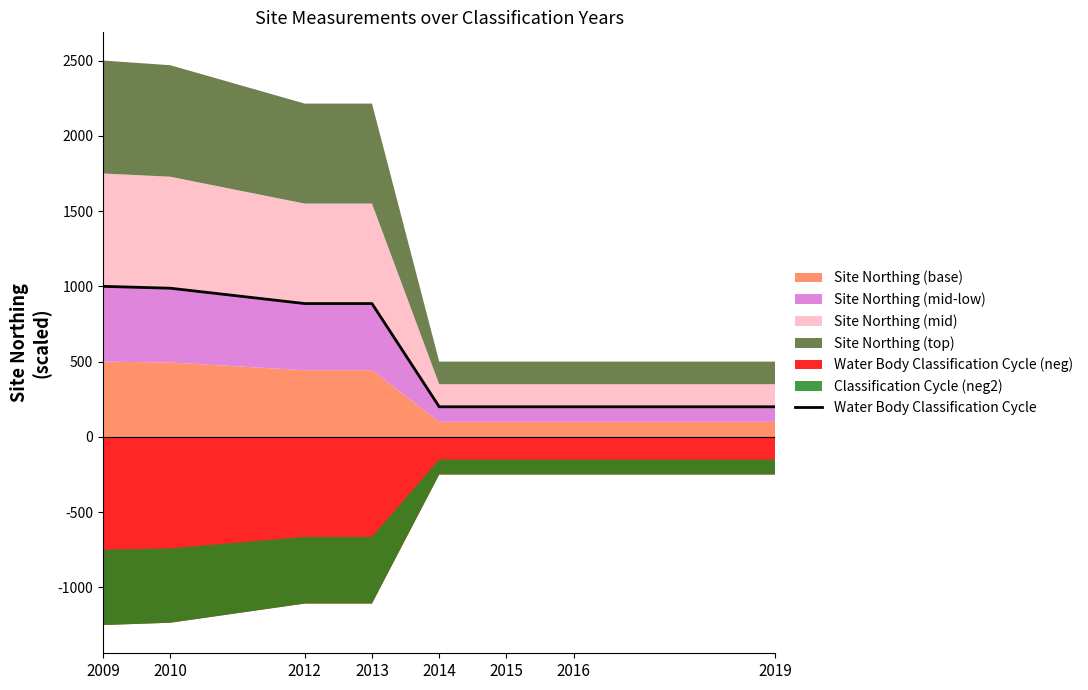

What is the change in value from 2010 to 2013?

-102.0